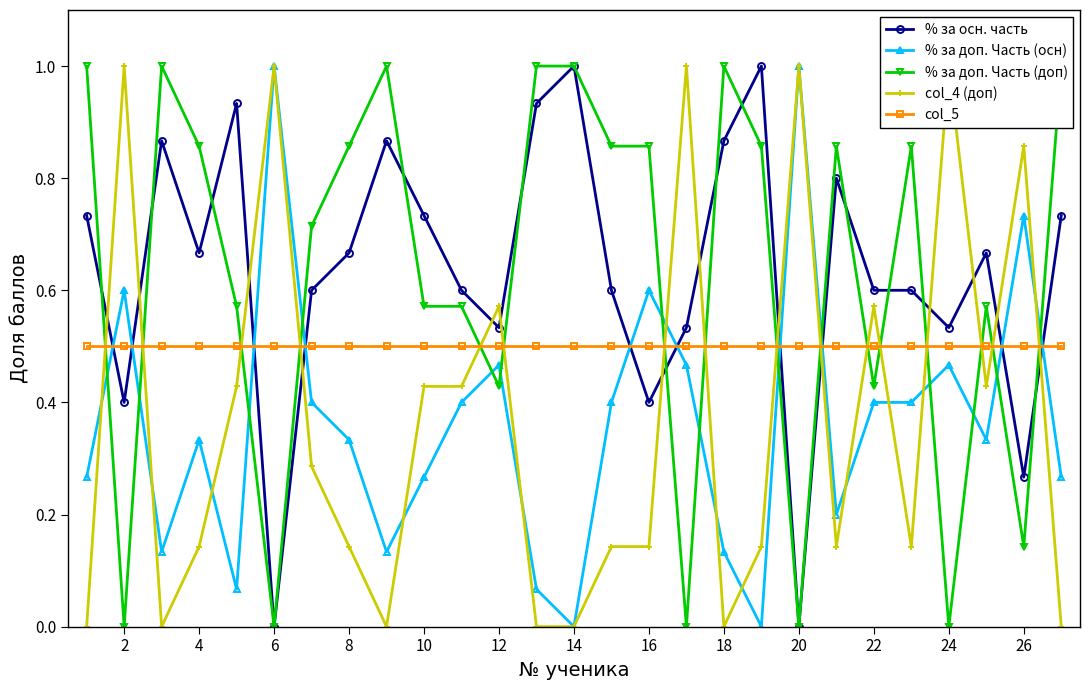

At which category does % за осн. часть reach its first local valley?

2